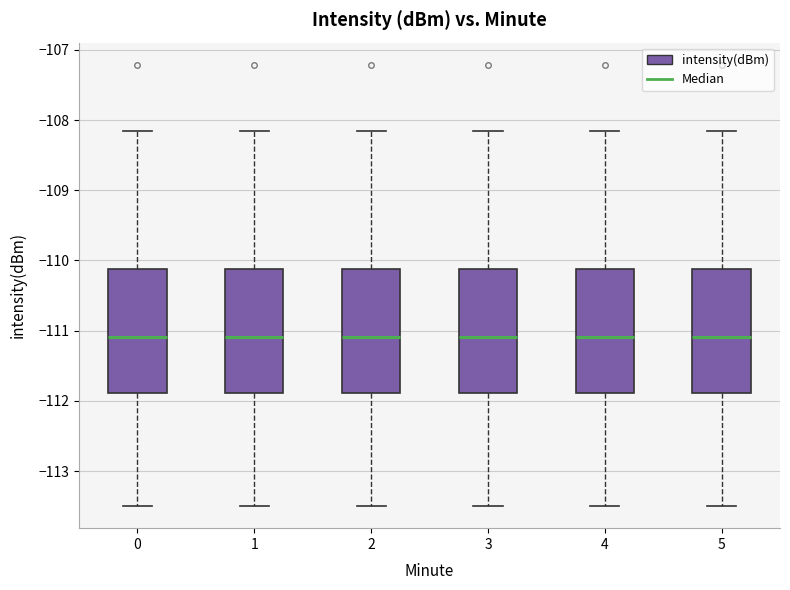

Reading left to right, read every box against the y-axis: the position of its median line, the range the box covers, and the ends of its whiskers. The values are not printed on the chart, so give them approximately, as read against the axis.

0: median -111.1, box -111.9 to -110.1, whiskers -113.5 to -108.1
1: median -111.1, box -111.9 to -110.1, whiskers -113.5 to -108.1
2: median -111.1, box -111.9 to -110.1, whiskers -113.5 to -108.1
3: median -111.1, box -111.9 to -110.1, whiskers -113.5 to -108.1
4: median -111.1, box -111.9 to -110.1, whiskers -113.5 to -108.1
5: median -111.1, box -111.9 to -110.1, whiskers -113.5 to -108.1